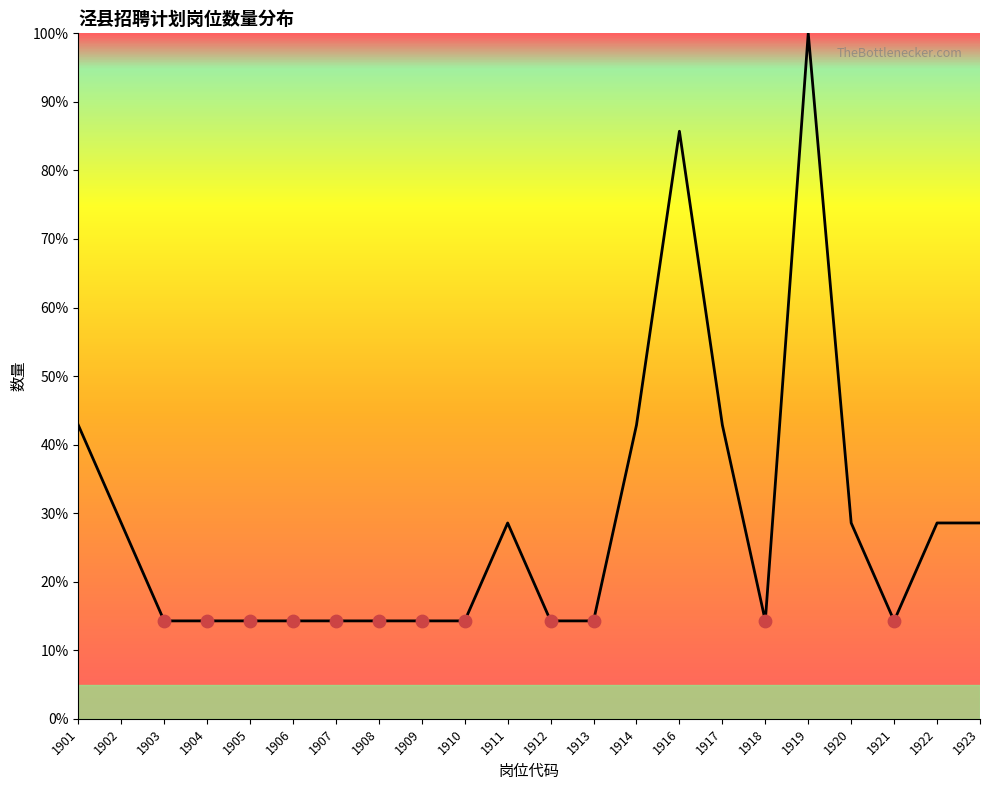

Approximately how many times larger is the value at 1906 compared to 1903?

1.0